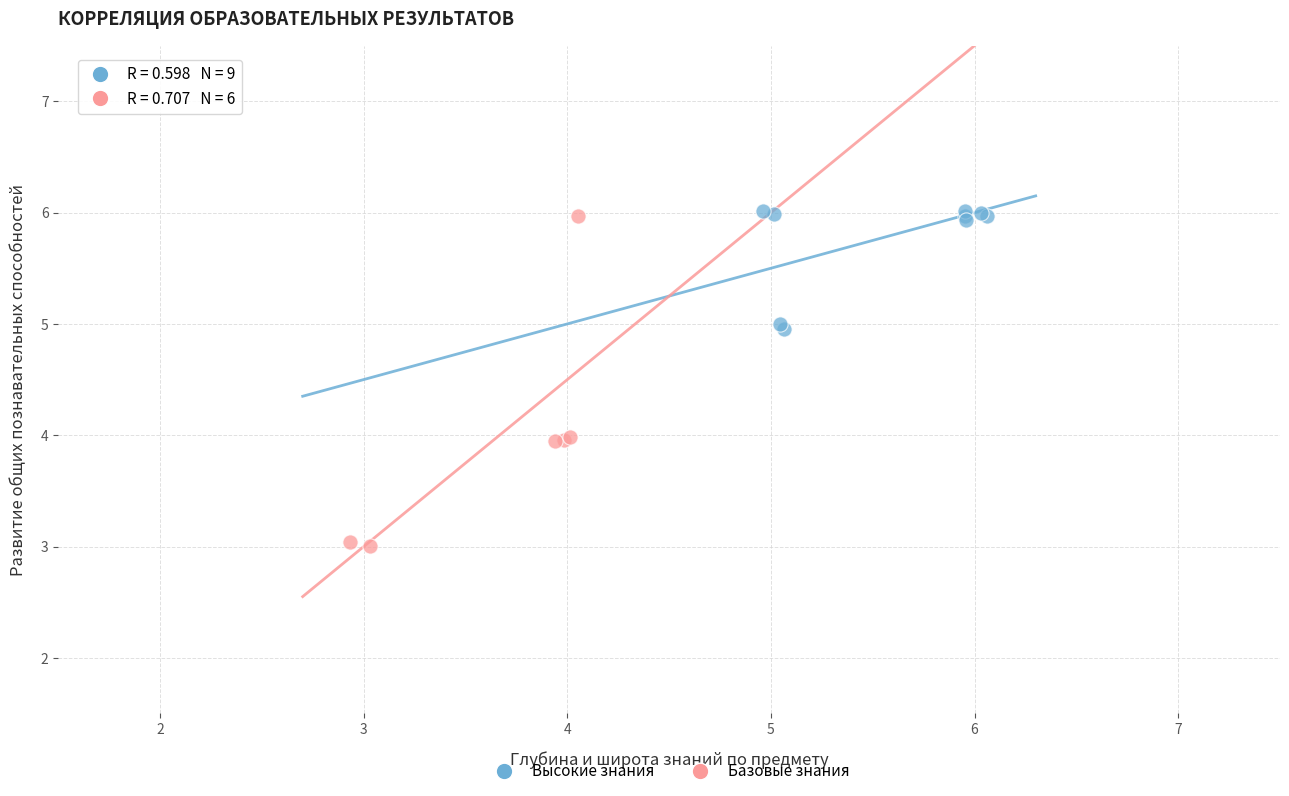

Which series reaches the minimum Y coordinate?

Базовые знания